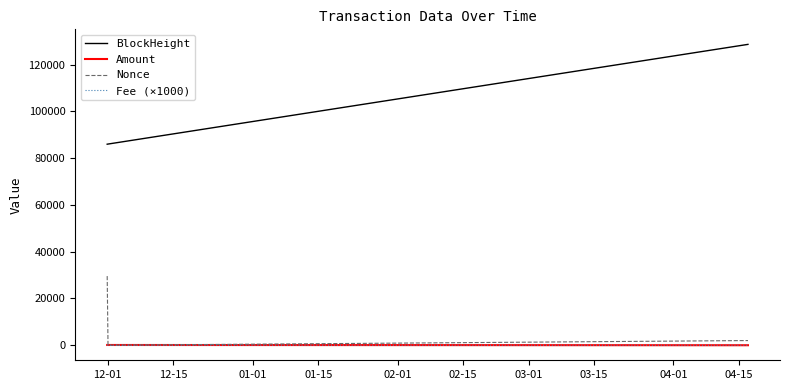

Which series has the largest range (max minus min)?

BlockHeight